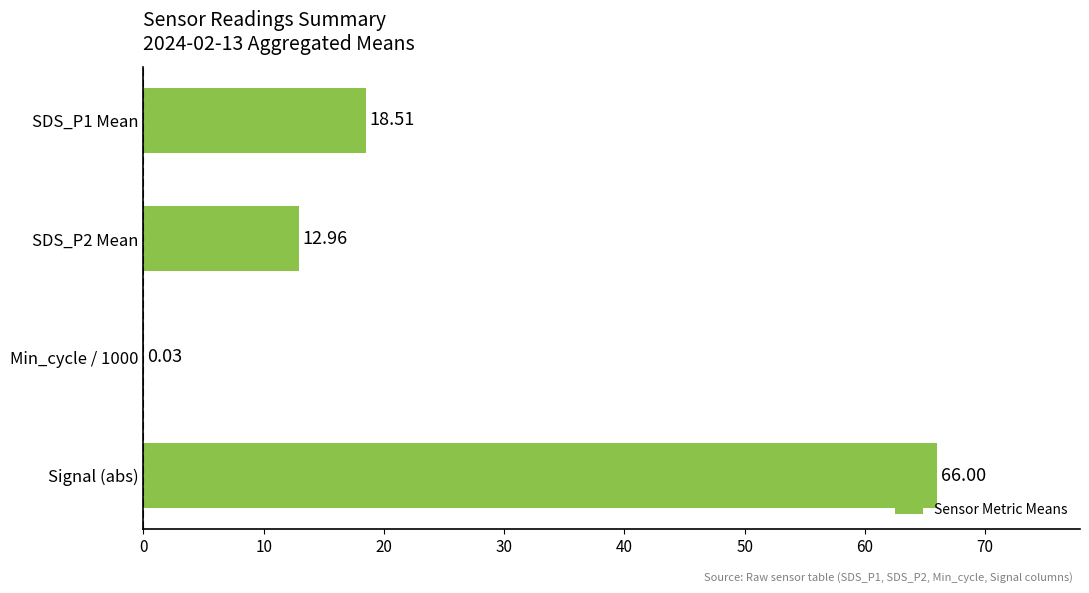

Which has a higher value, Min_cycle / 1000 or Signal (abs)?

Signal (abs)